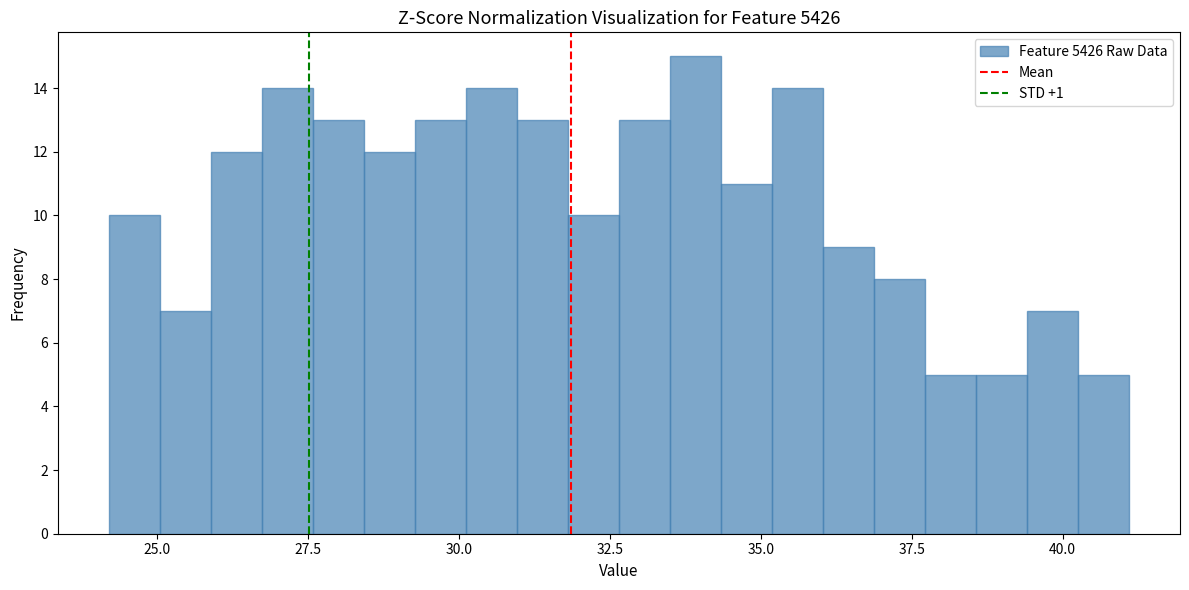

Read against the x-axis, roughly where is the centre of the tallest bar?

34.0